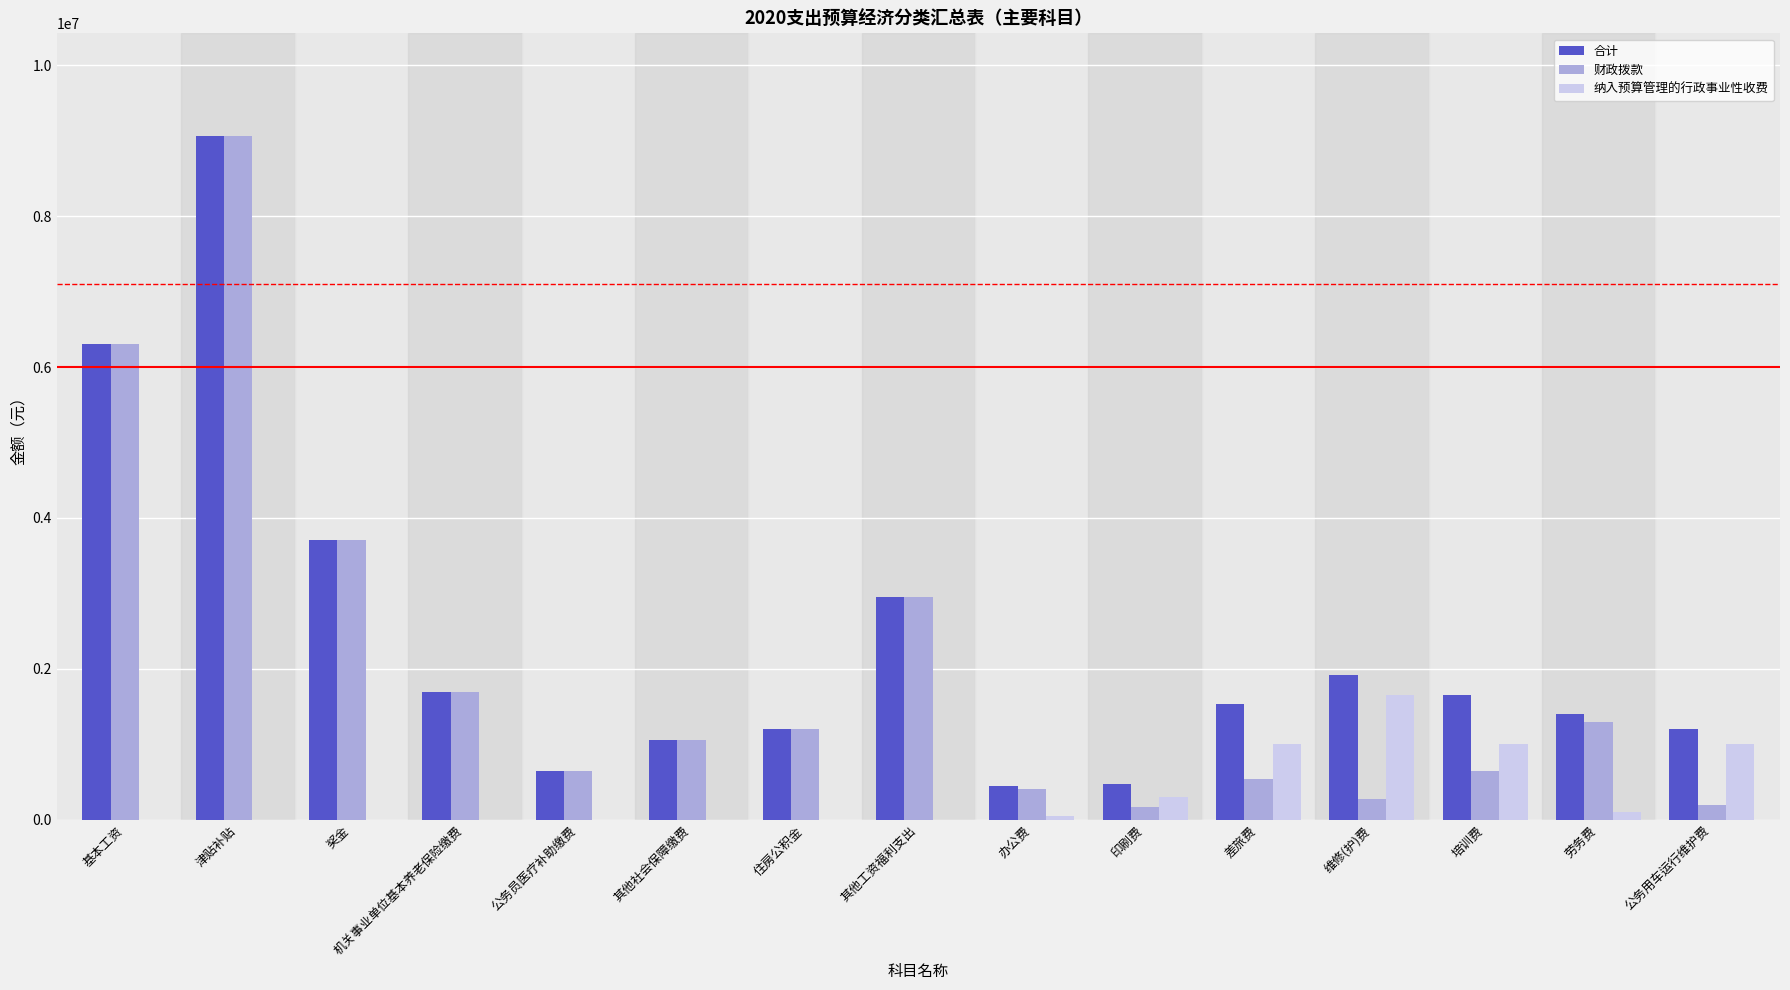

At which category does the chart reach its peak across all series?

津贴补贴